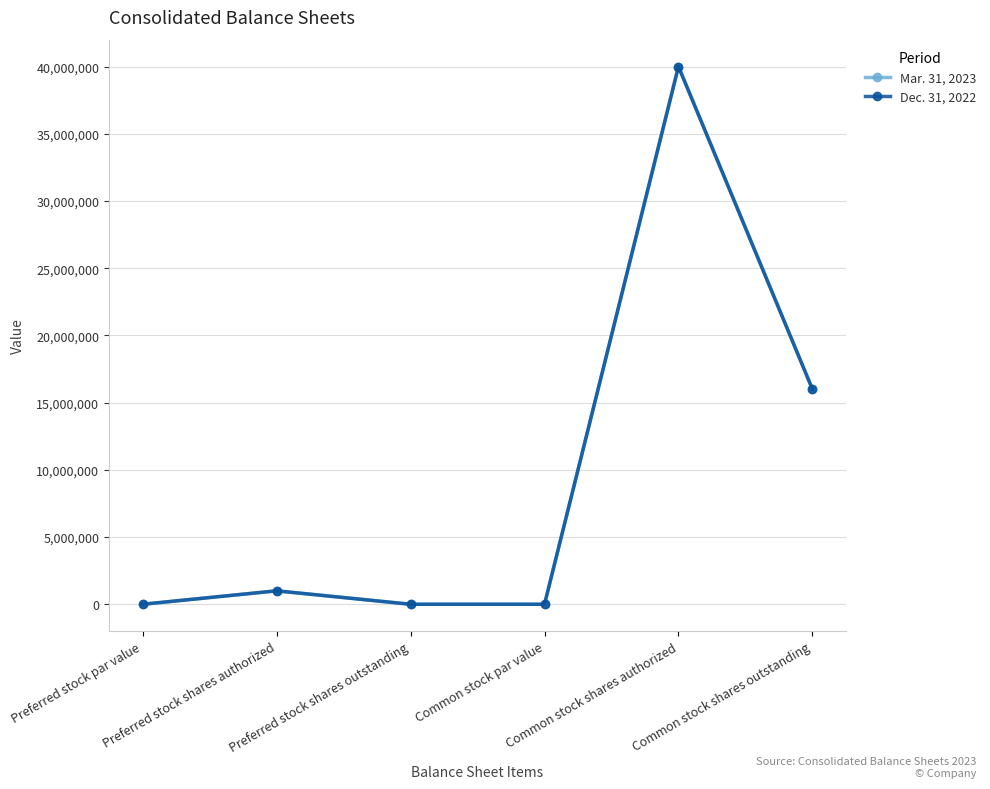

Rank the series by their average value, from highest to lowest.

Mar. 31, 2023, Dec. 31, 2022